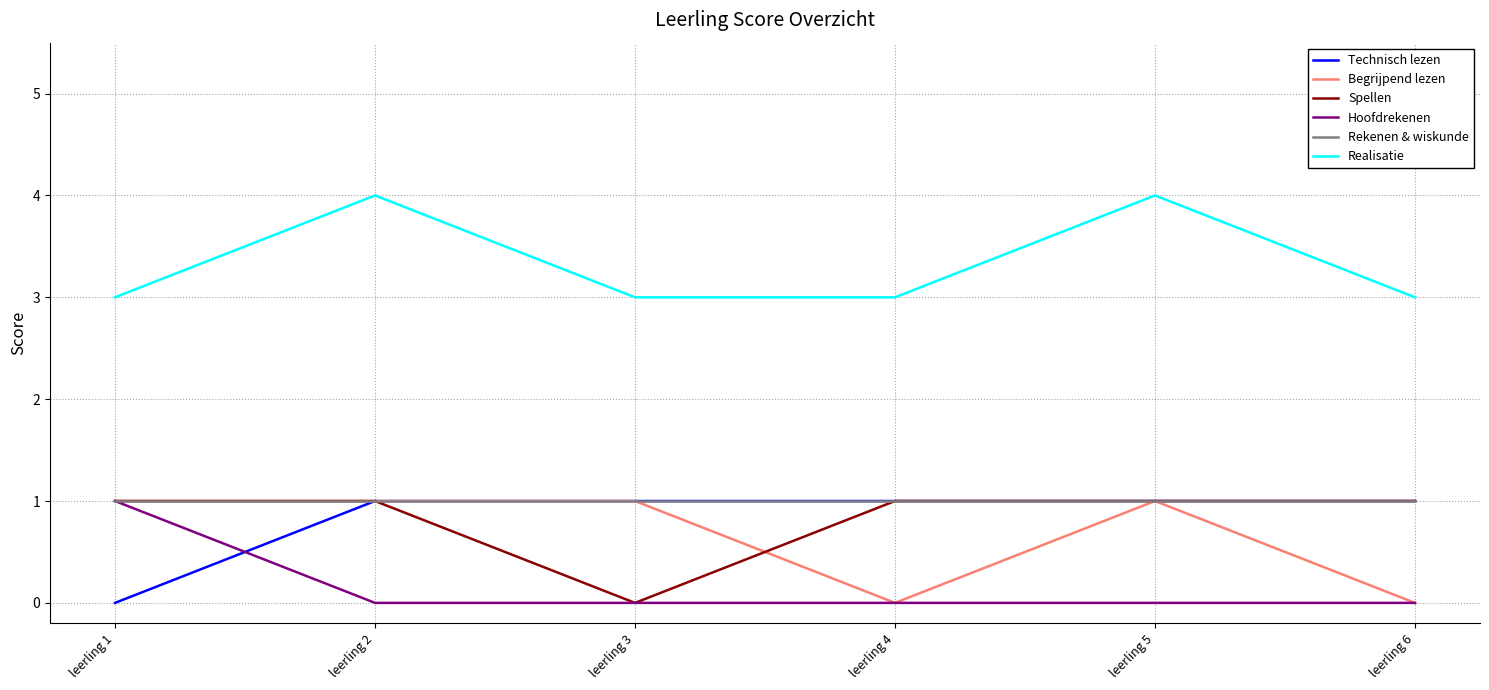

True or false: Spellen and Realisatie cross at least once.

False